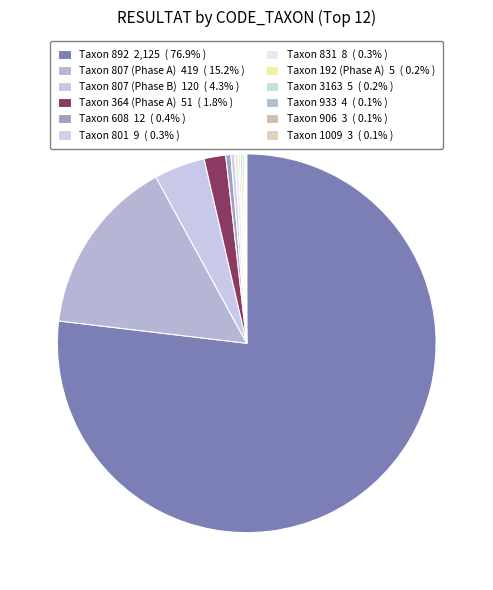

Count the number of slices in the pie.

12